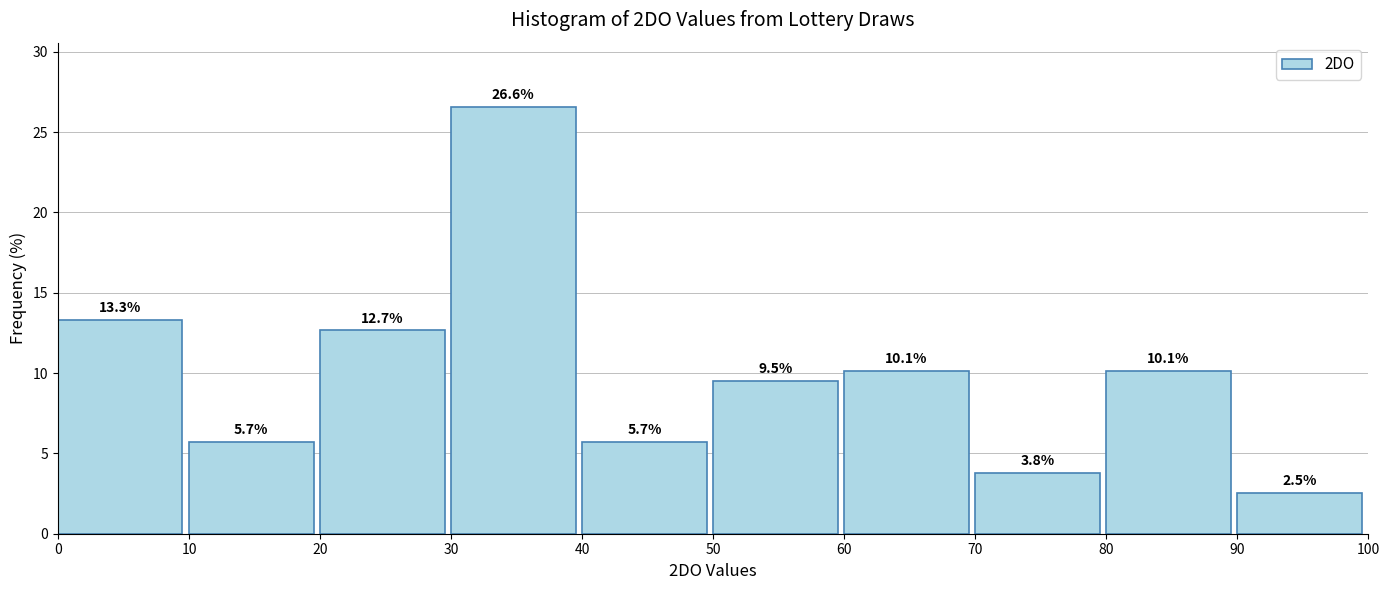

What is the height of the bar covering 50 to 60 on the x-axis?

9.5